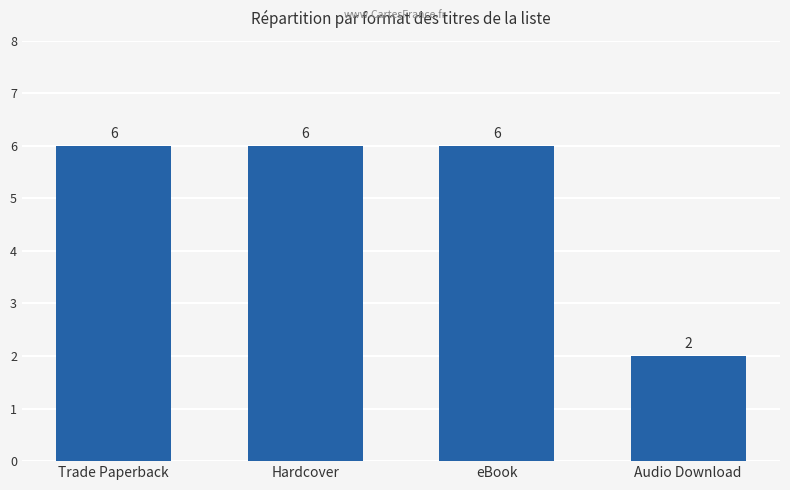

What position from the left is Hardcover?

2